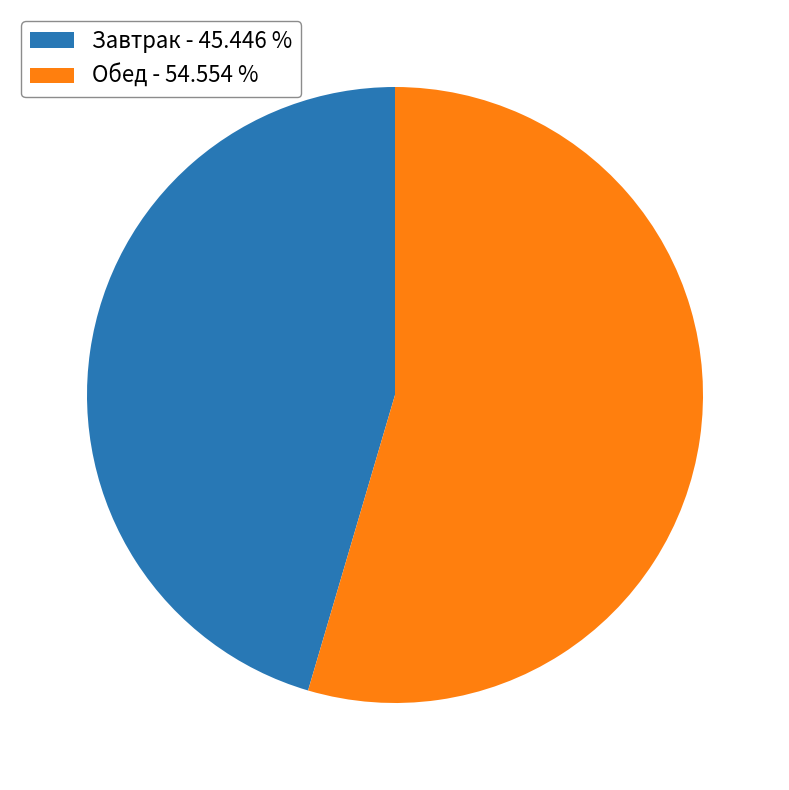

Does Обед account for over 50% of the chart?

Yes